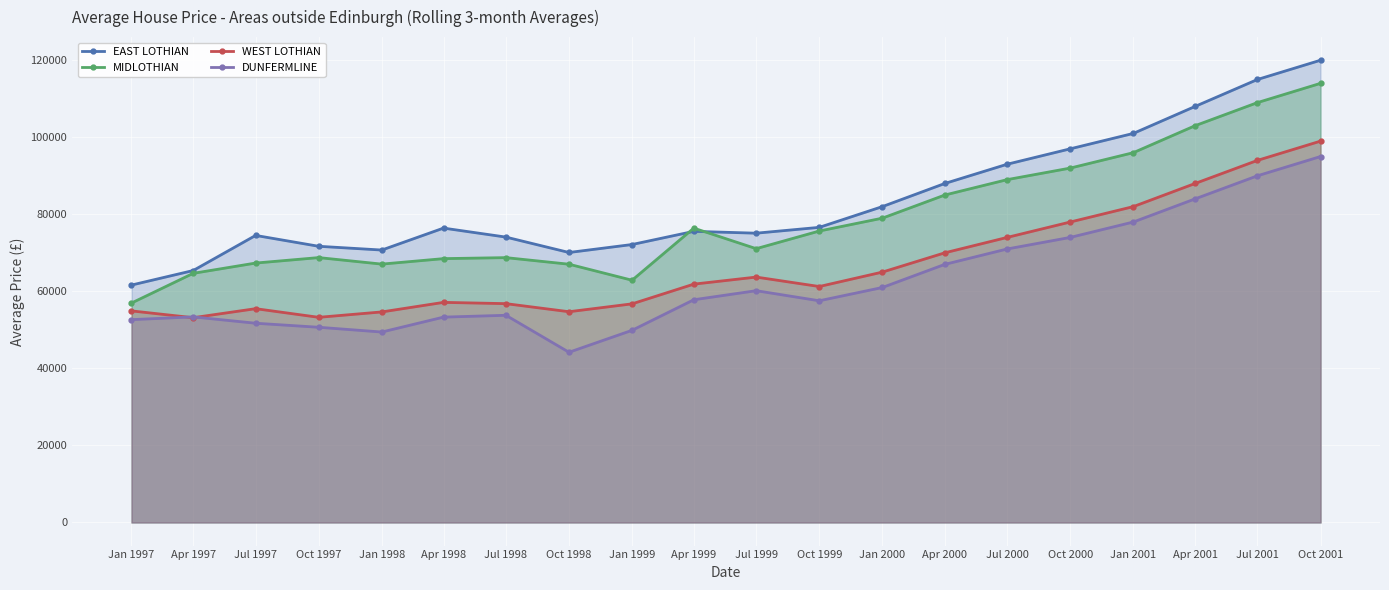

Rank the series by their average value, from lowest to highest.

DUNFERMLINE, WEST LOTHIAN, MIDLOTHIAN, EAST LOTHIAN